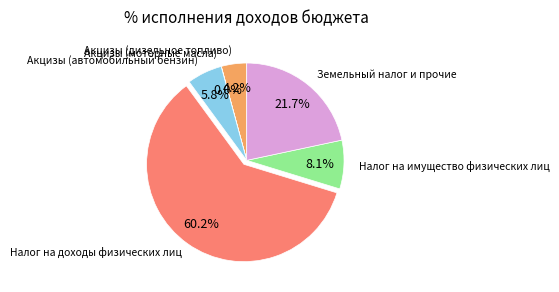

Does any single category account for the majority?

Yes